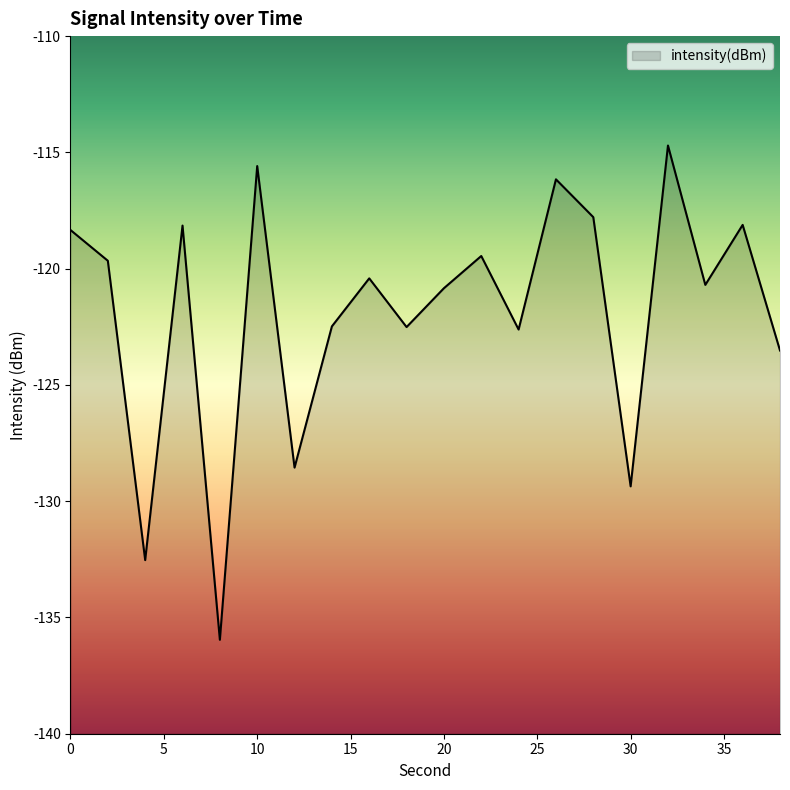

Reading left to right, list all the values displayed in this chart.

-118.3	-119.7	-132.5	-118.1	-136.0	-115.6	-128.6	-122.5	-120.4	-122.5	-120.8	-119.5	-122.6	-116.2	-117.8	-129.4	-114.7	-120.7	-118.1	-123.5